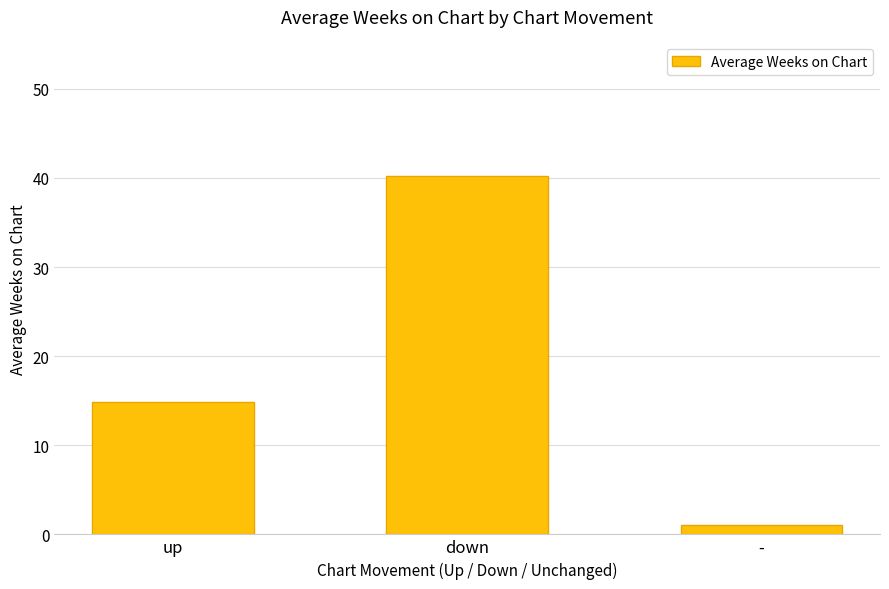

Which label corresponds to the largest value in the chart?

down